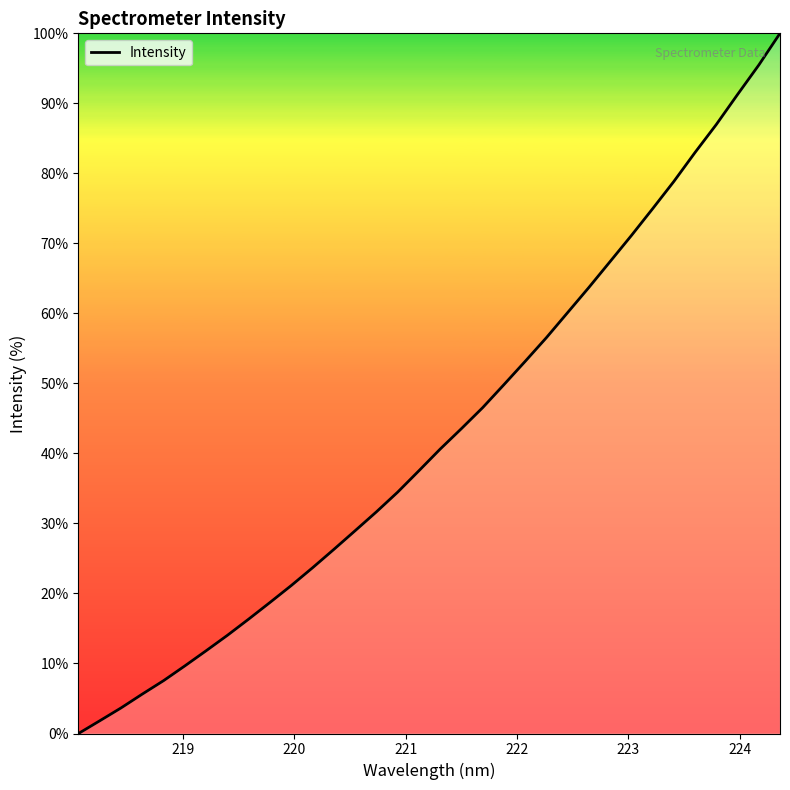

What is the difference between the maximum and minimum values?

100.0